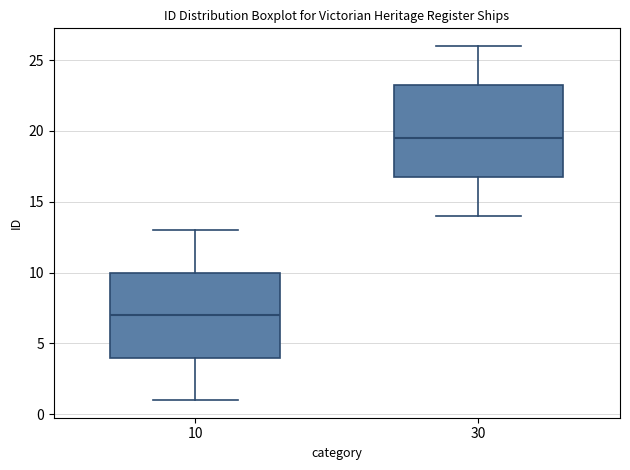

Which box has the lowest median line?

10